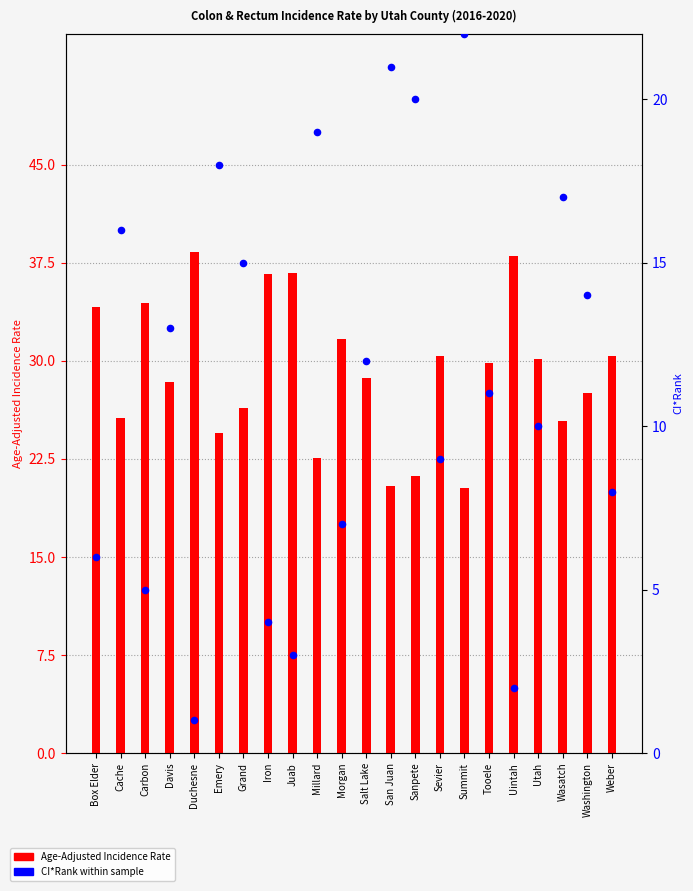

Which series contains the lowest Y value?

CI*Rank within sample